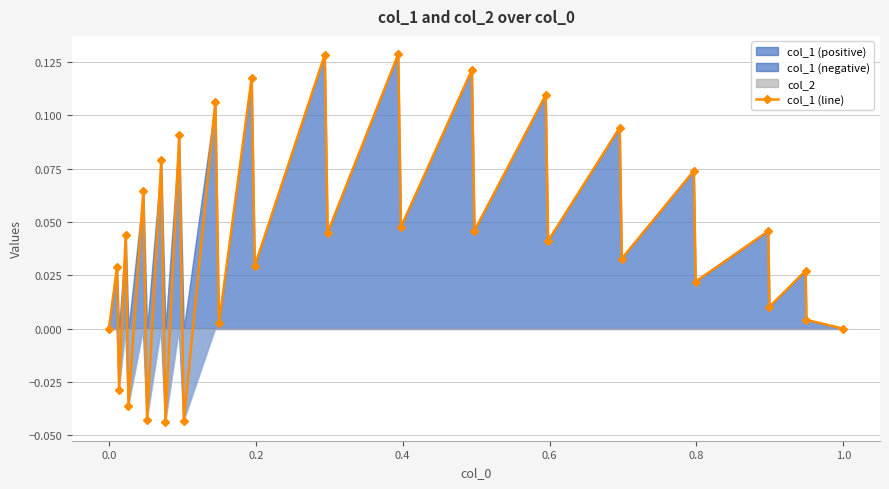

In col_1 (line), how many points are lower than both neighbors (excluding endpoints)?

14